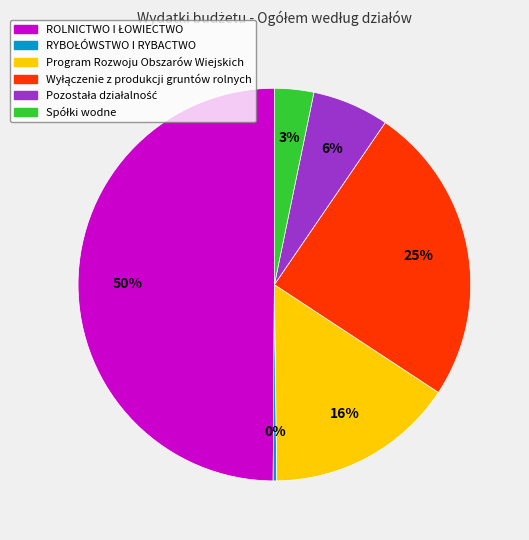

To the nearest percent, what percentage of the pie is Program Rozwoju Obszarów Wiejskich?

16%